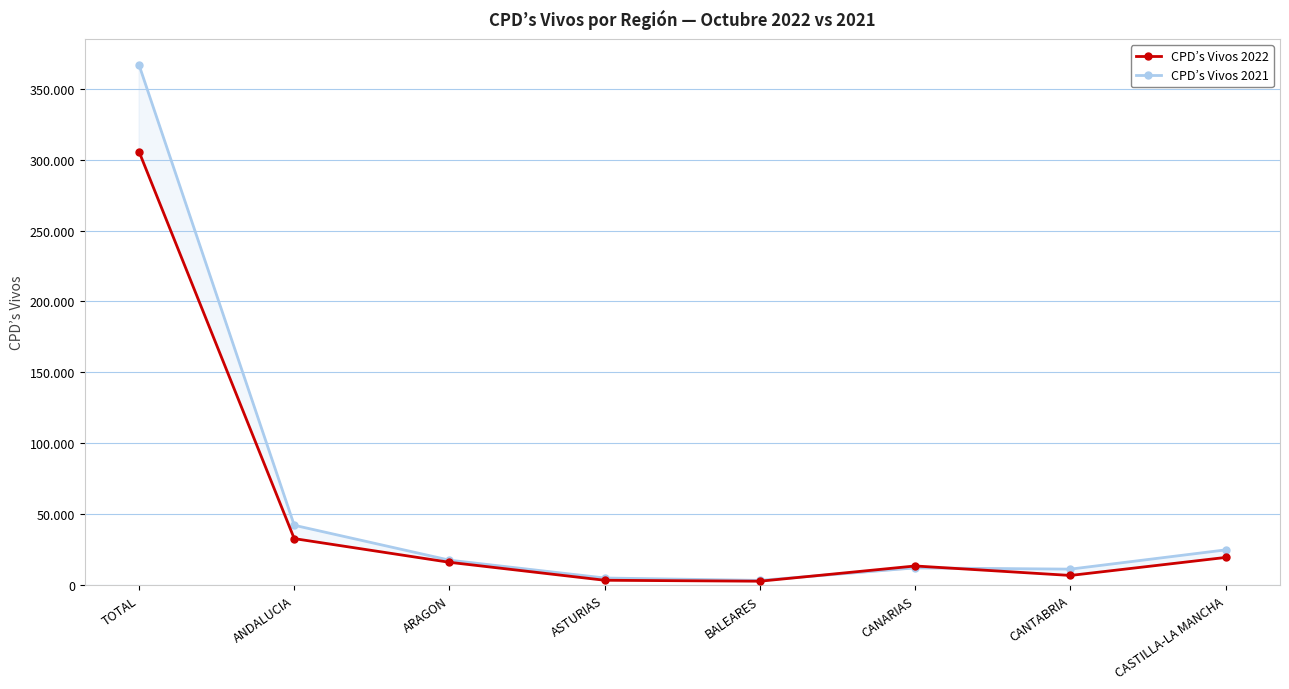

What is the greatest value displayed?

366880